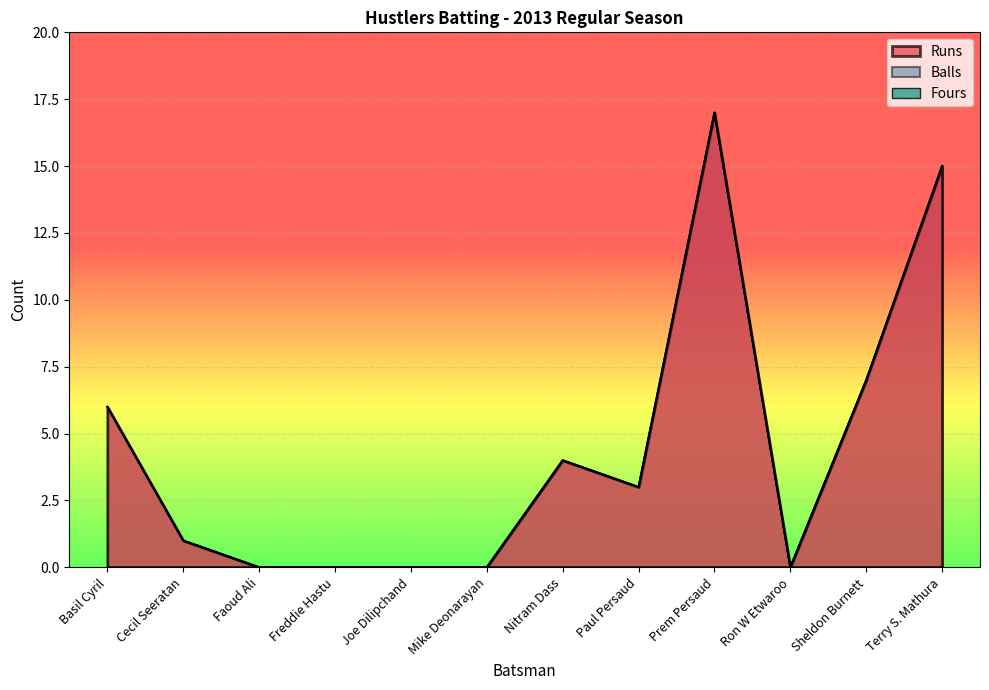

How many positive values does the Runs series have?

7